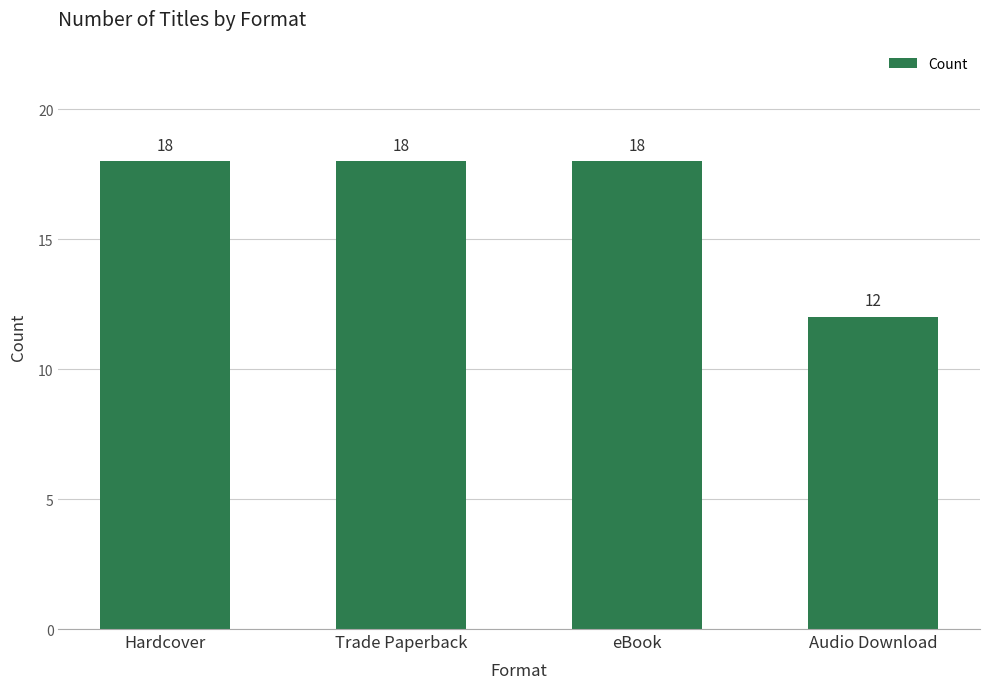

What value does the data have at eBook?

18